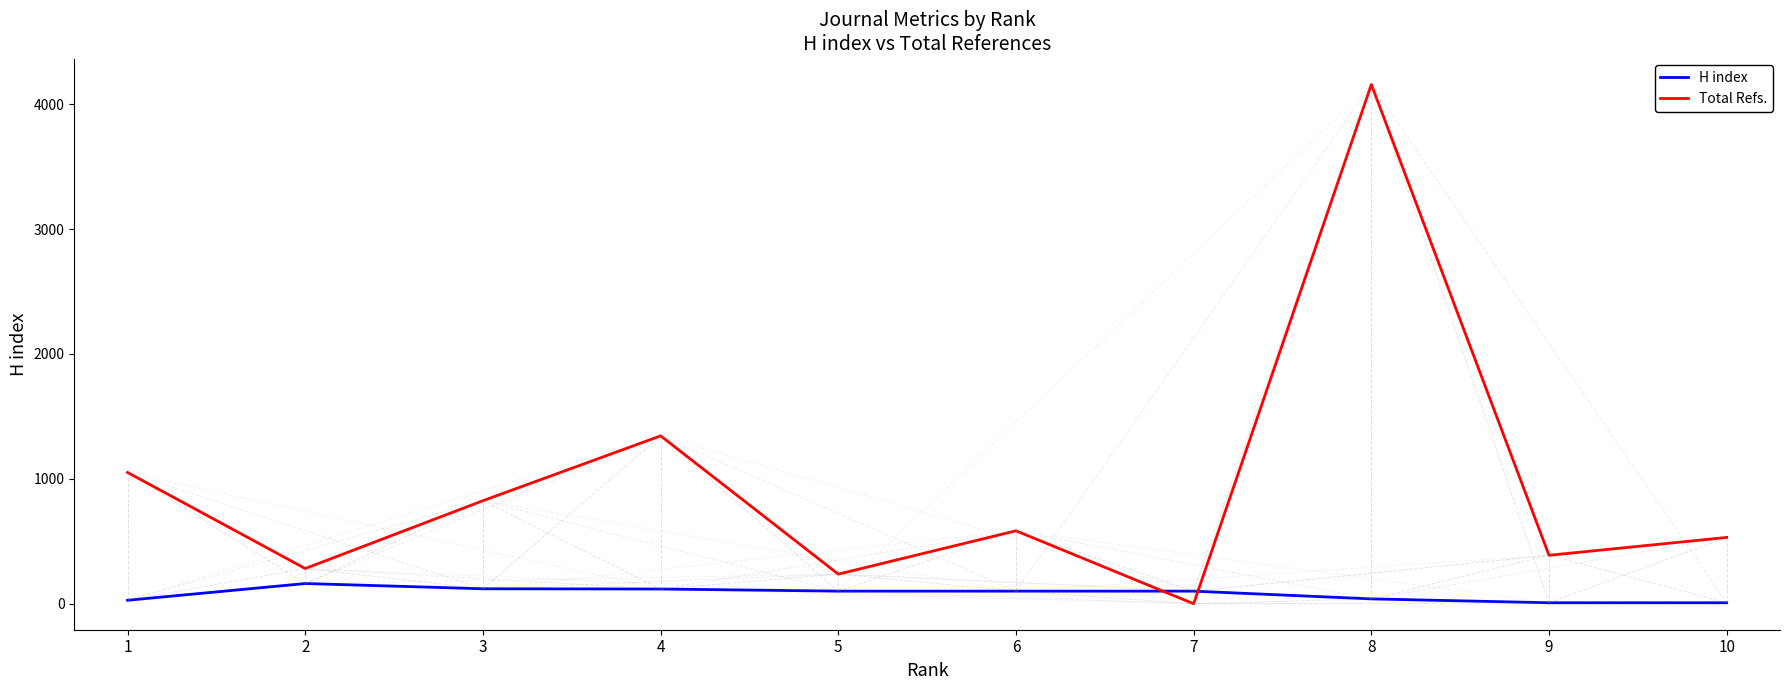

Is the value of H index at 7 greater than the value of Total Refs. at 3?

No